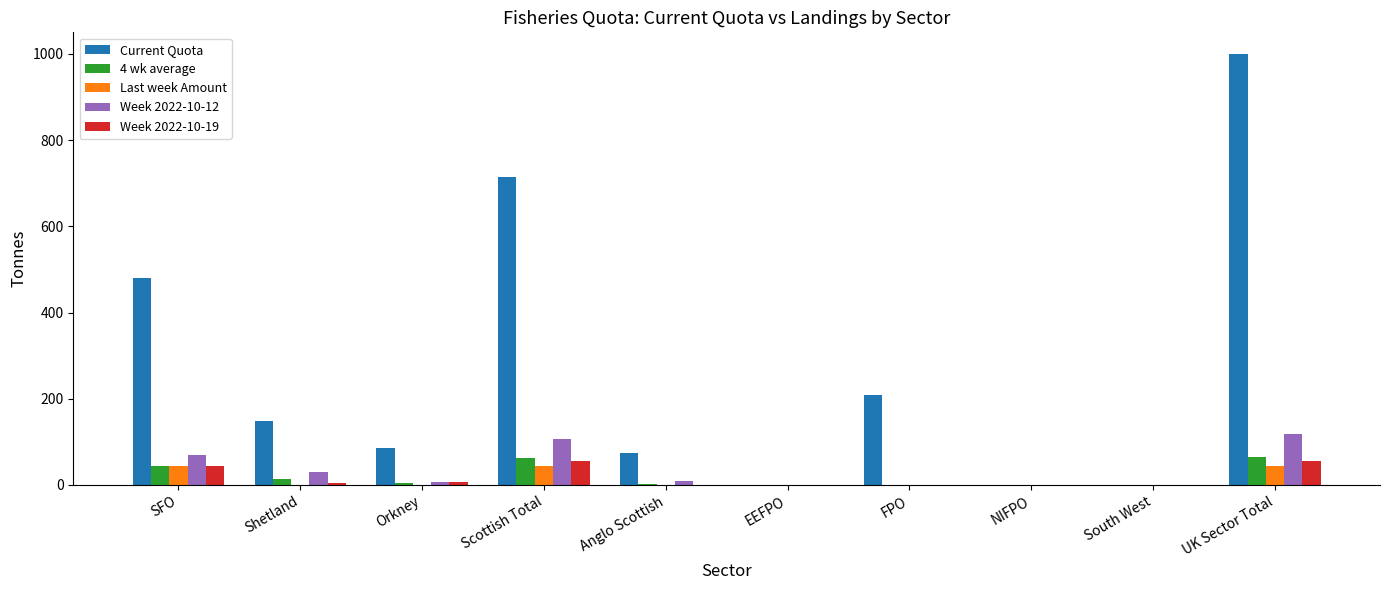

Which series has the largest total across all categories?

Current Quota